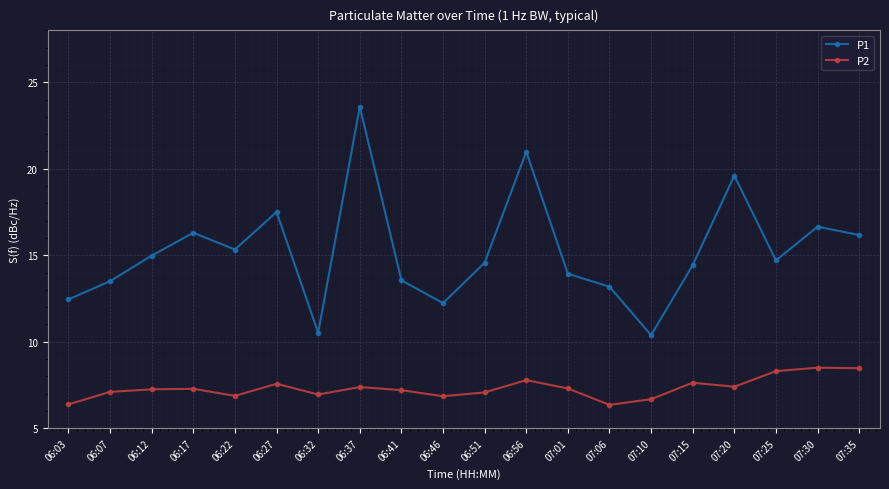

Where does the P2 series first go above 7?

06:07